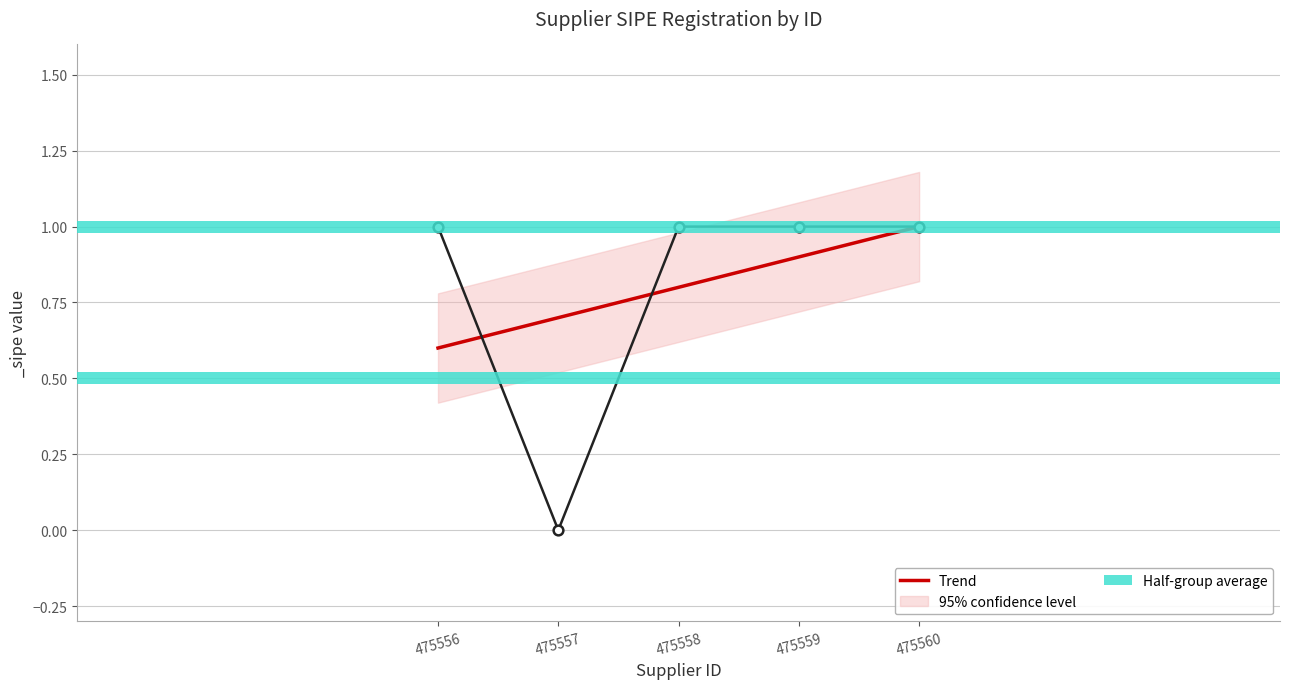

What is the maximum value shown in the chart?

1